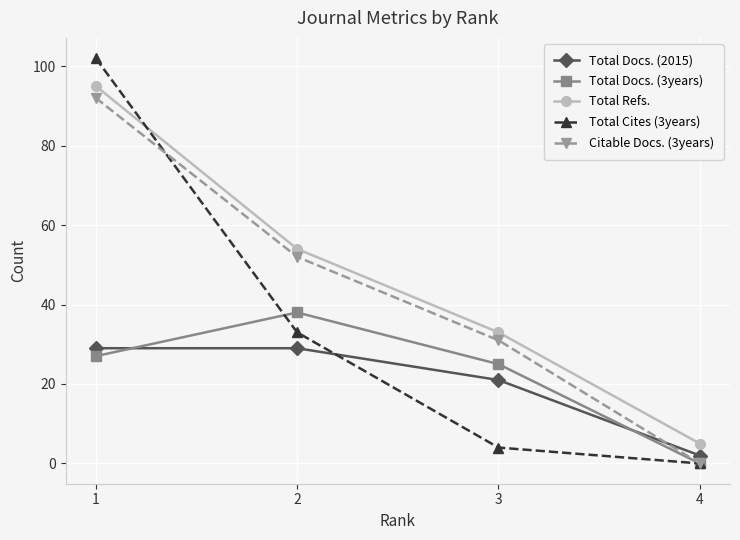

Reading left to right, list all the values displayed in this chart.

Total Docs. (2015): 29	29	21	2
Total Docs. (3years): 27	38	25	0
Total Refs.: 95	54	33	5
Total Cites (3years): 102	33	4	0
Citable Docs. (3years): 92	52	31	0